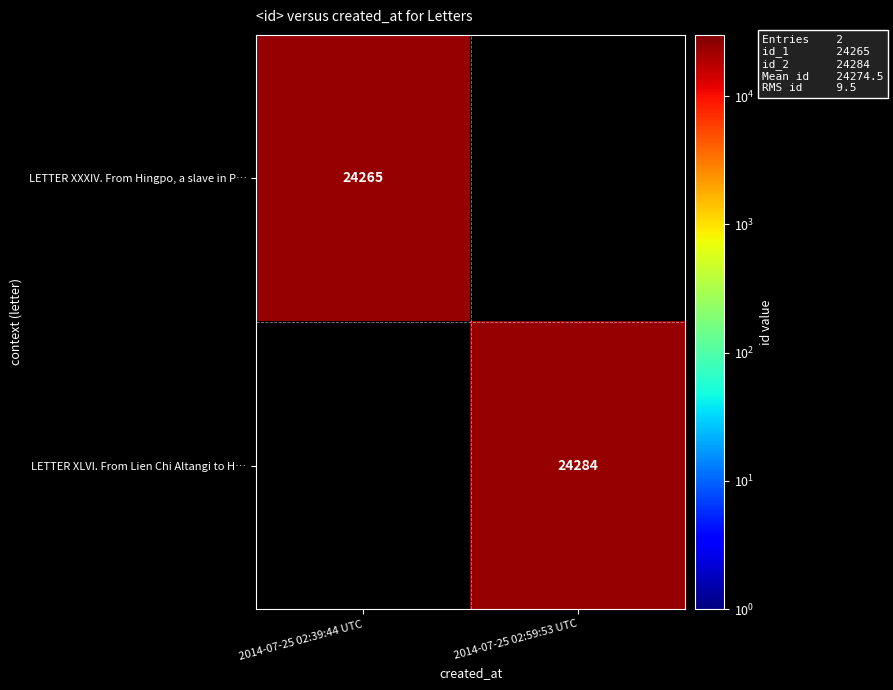

The value of LETTER XLVI. From Lien Chi Altangi to H… at 2014-07-25 02:59:53 UTC is 24284. True or false?

True